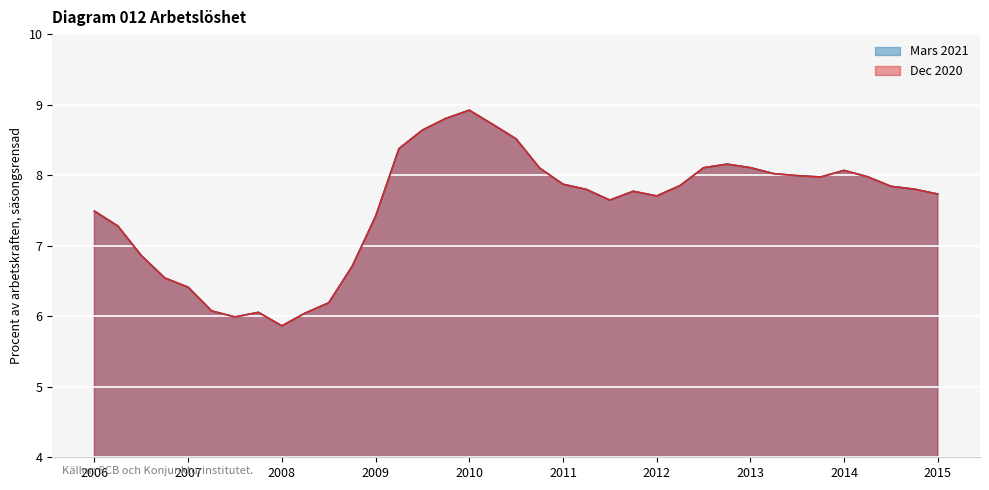

What is the label of the 27th point from the left?

2012-07